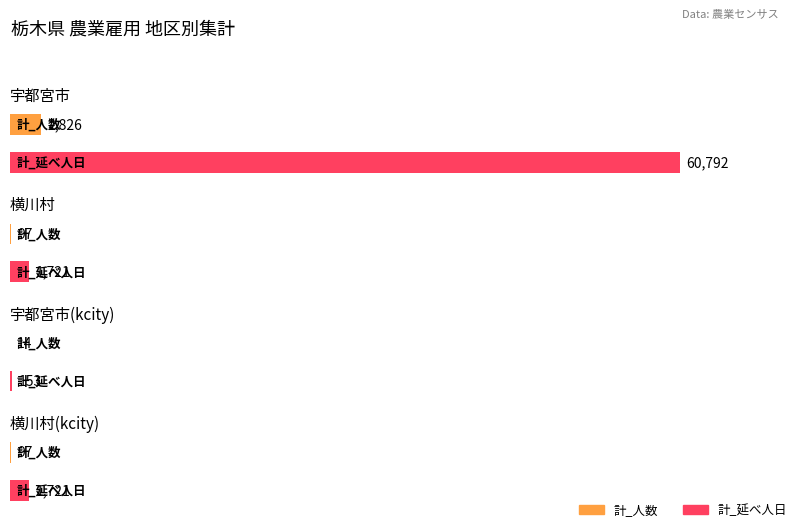

The 計_延べ人日 series shows 2826 at 横川村. True or false?

False